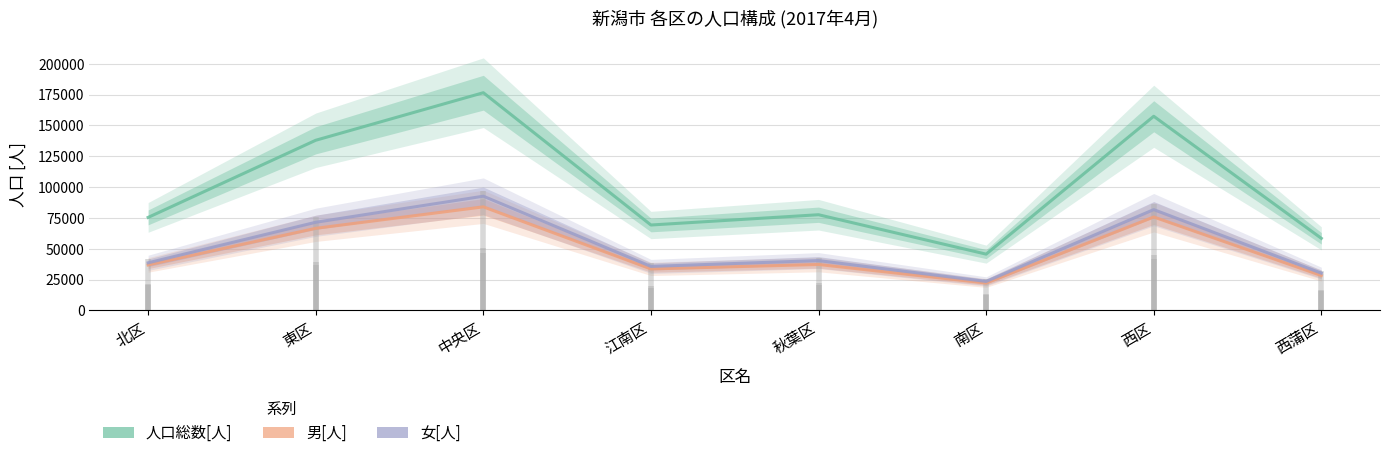

Which series has the widest spread of values?

人口総数[人]